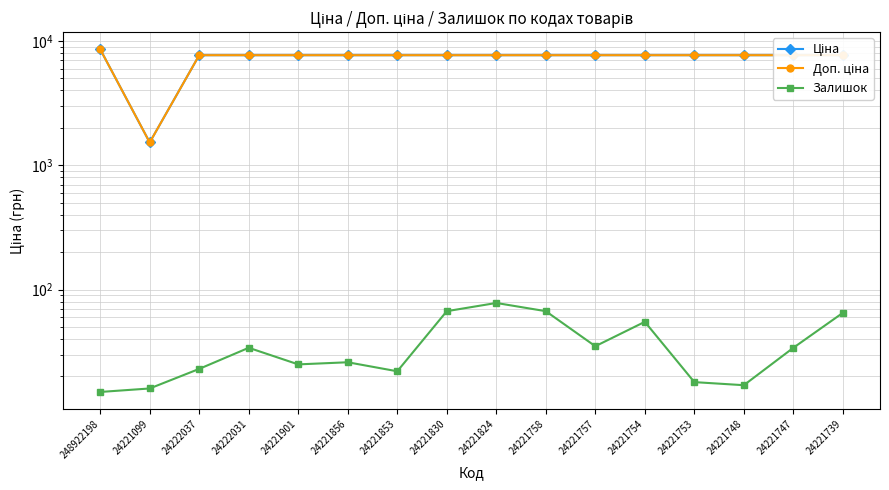

What are all the series names shown in the legend?

Ціна, Доп. ціна, Залишок